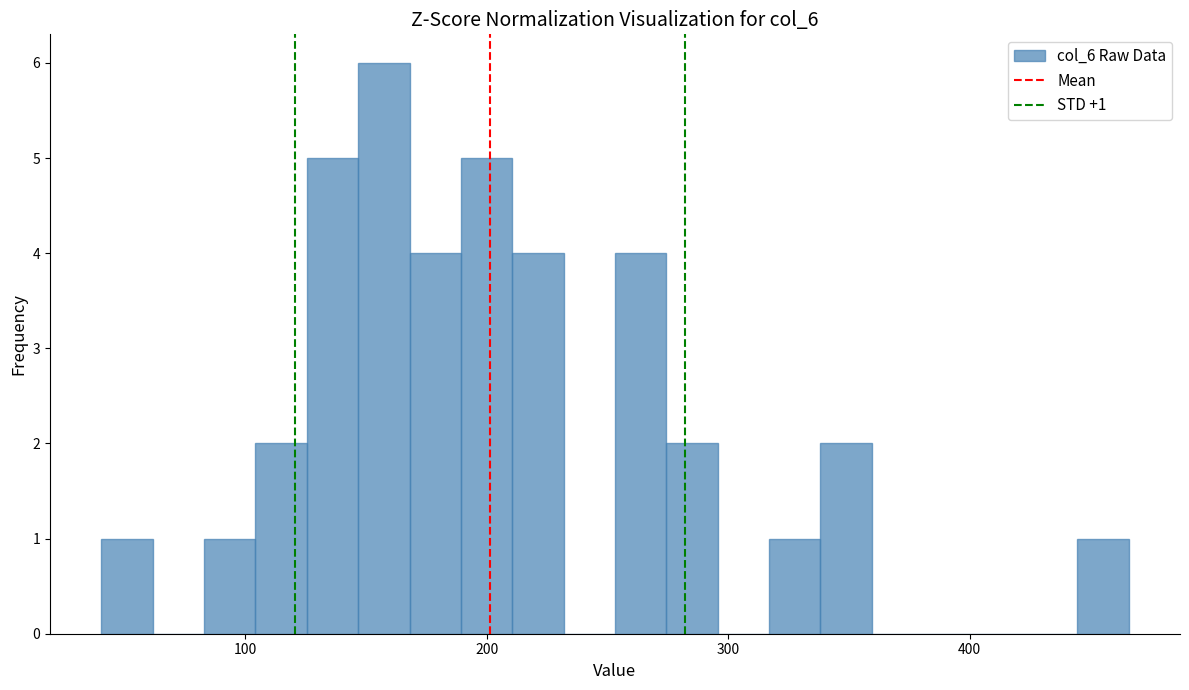

Read against the x-axis, roughly where is the centre of the tallest bar?

160